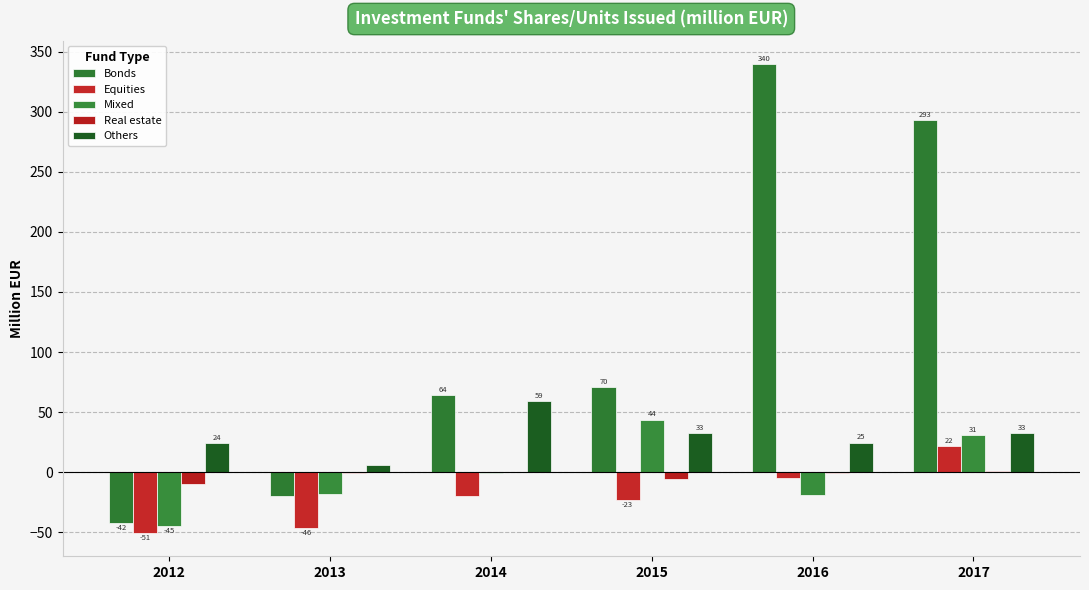

Reading left to right, extract all data points from this chart.

Bonds: 2012=-42.0	2013=-19.7	2014=64.0	2015=70.5	2016=339.7	2017=292.8
Equities: 2012=-50.5	2013=-46.4	2014=-19.8	2015=-23.0	2016=-4.8	2017=21.8
Mixed: 2012=-45.0	2013=-18.6	2014=-0.8	2015=43.7	2016=-19.4	2017=30.9
Real estate: 2012=-9.5	2013=-1.1	2014=-0.3	2015=-5.6	2016=-0.8	2017=1.3
Others: 2012=24.4	2013=6.1	2014=59.0	2015=32.8	2016=24.7	2017=32.7